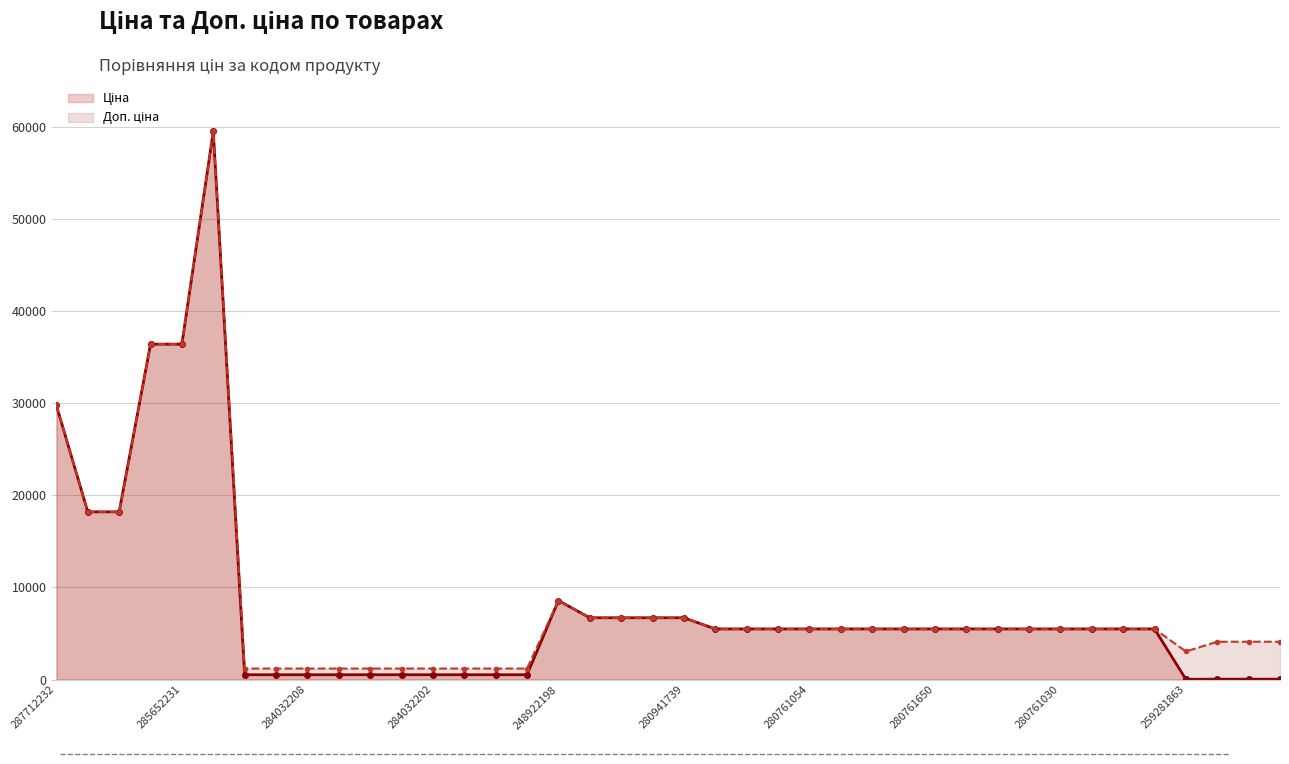

True or false: Доп. ціна and Ціна intersect in this chart.

False